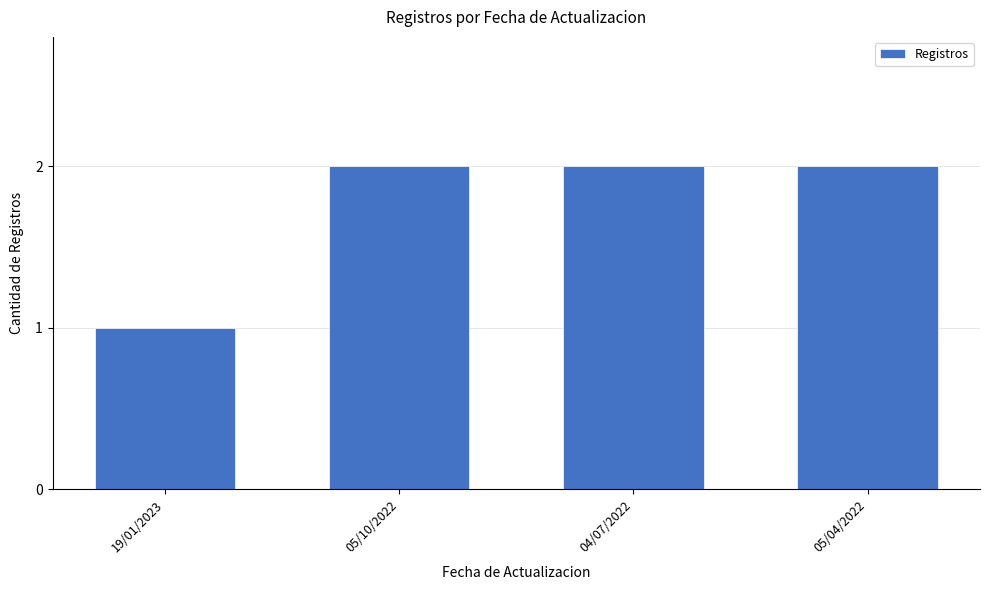

What is the label of the 4th bar from the right?

19/01/2023